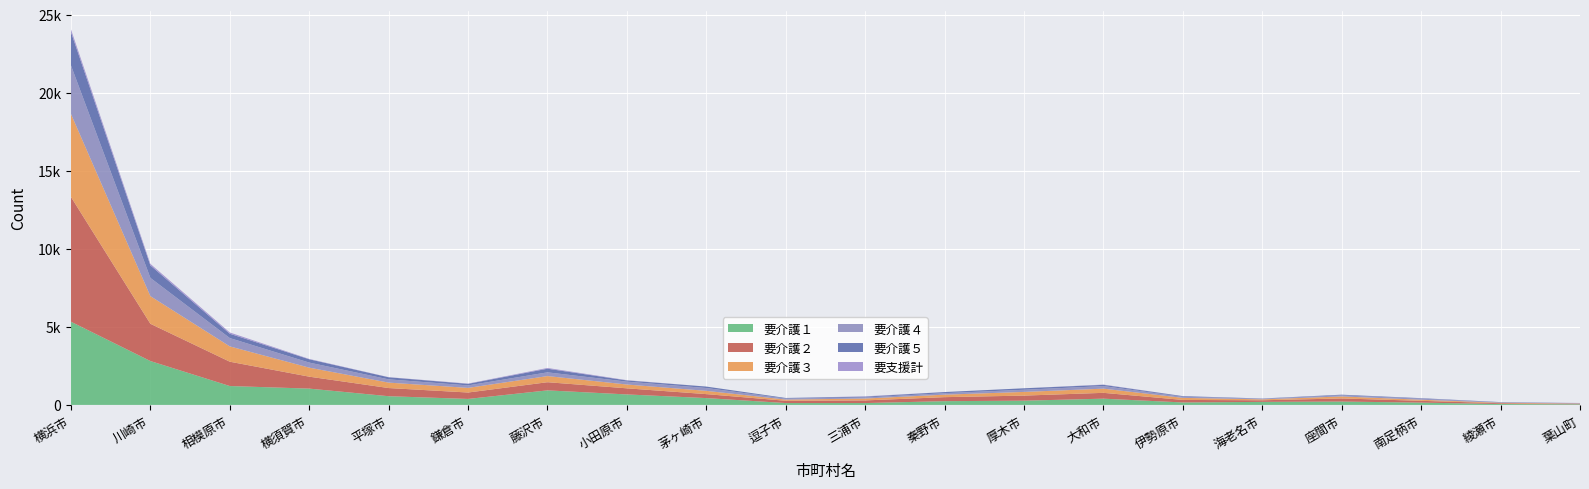

Reading right to left, list all the values displayed in this chart.

要介護１: 40	57	147	214	194	157	400	271	240	119	119	437	671	931	383	557	1044	1209	2810	5329
要介護２: 25	50	115	200	103	162	373	325	257	169	146	254	391	523	411	523	765	1558	2387	7992
要介護３: 25	32	69	128	59	132	268	236	159	120	76	209	244	393	296	348	577	981	1770	5315
要介護４: 9	21	70	70	39	68	164	139	96	67	64	182	183	239	159	208	325	533	1168	3109
要介護５: 11	19	28	41	15	41	80	94	71	54	39	92	79	232	101	133	212	277	802	2136
要支援計: 14	0	5	3	2	4	17	0	1	20	0	0	16	49	17	9	22	80	96	173